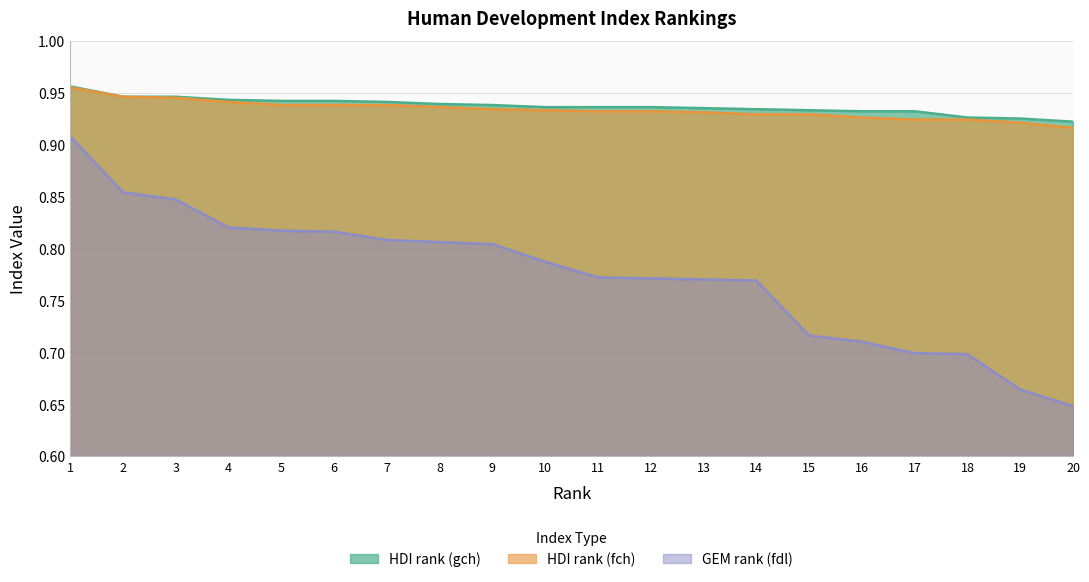

What is the total value across all series at 16?

2.6